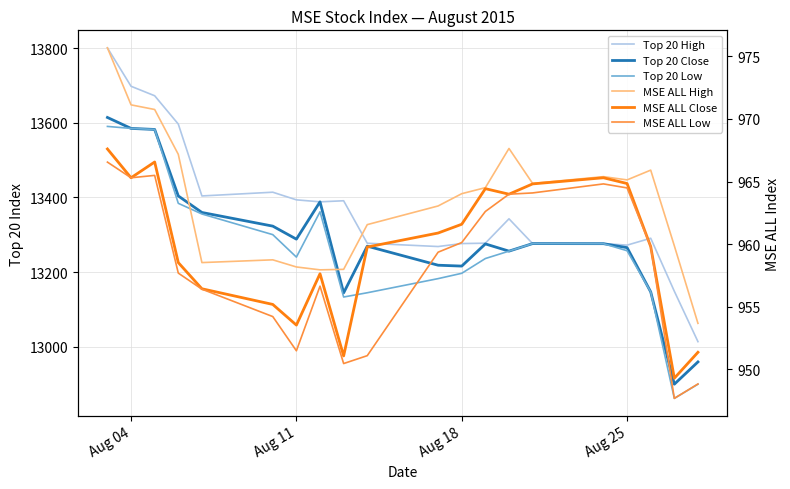

Reading left to right, transcribe all the data shown in this chart.

Top 20 High: 13800.4	13697.5	13672.1	13596.3	13403.9	13413.9	13393.5	13388.2	13391.0	13277.3	13268.5	13276.5	13277.4	13342.7	13276.4	13276.4	13272.2	13290.7	13148.8	13013.9
Top 20 Close: 13614.0	13584.7	13581.9	13403.9	13359.7	13323.1	13288.3	13388.2	13144.4	13269.5	13218.5	13216.1	13275.5	13256.2	13276.4	13276.1	13265.6	13147.0	12899.9	12959.6
Top 20 Low: 13590.1	13584.7	13581.9	13384.1	13355.6	13300.3	13240.2	13361.5	13133.4	13144.8	13182.6	13196.8	13236.4	13256.2	13276.4	13276.1	13257.2	13147.0	12862.0	12899.9
MSE ALL High: 975.7	971.1	970.8	967.2	958.5	958.8	958.2	958.0	958.0	961.6	963.0	964.0	964.5	967.6	964.9	965.4	965.1	965.9	959.9	953.7
MSE ALL Close: 967.6	965.3	966.6	958.5	956.4	955.2	953.5	957.6	951.1	959.8	960.9	961.6	964.4	964.0	964.8	965.3	964.8	959.8	949.3	951.4
MSE ALL Low: 966.5	965.3	965.5	957.7	956.4	954.2	951.5	956.6	950.5	951.1	959.4	960.1	962.6	964.0	964.1	964.8	964.5	959.8	947.7	948.8